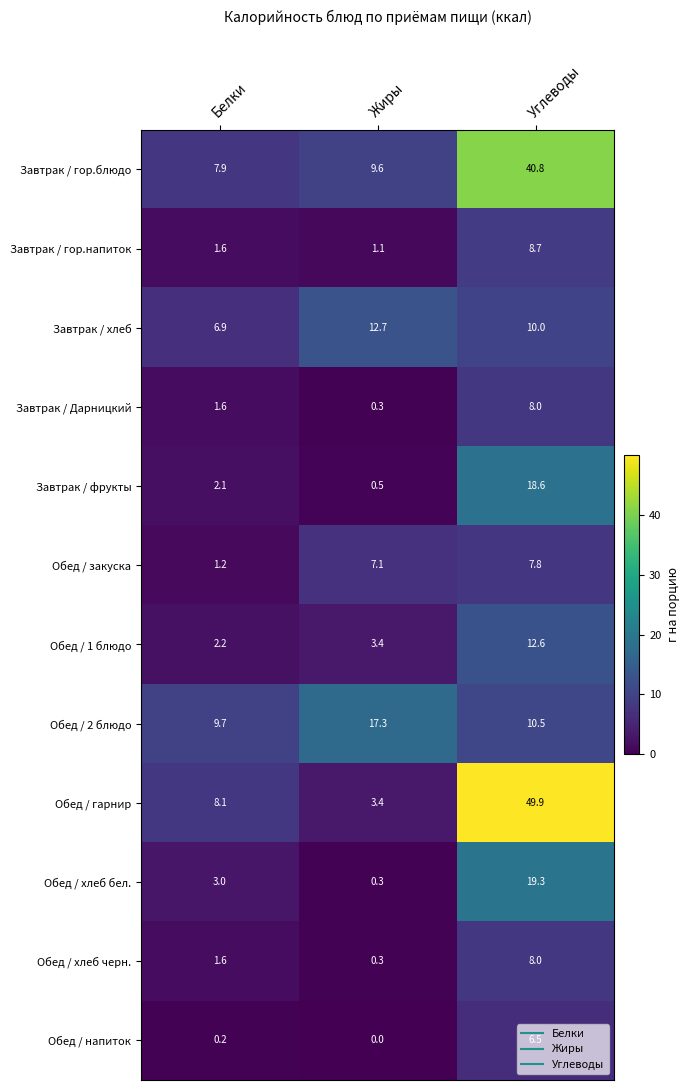

The Обед / напиток series shows 0.0 at Жиры. True or false?

True